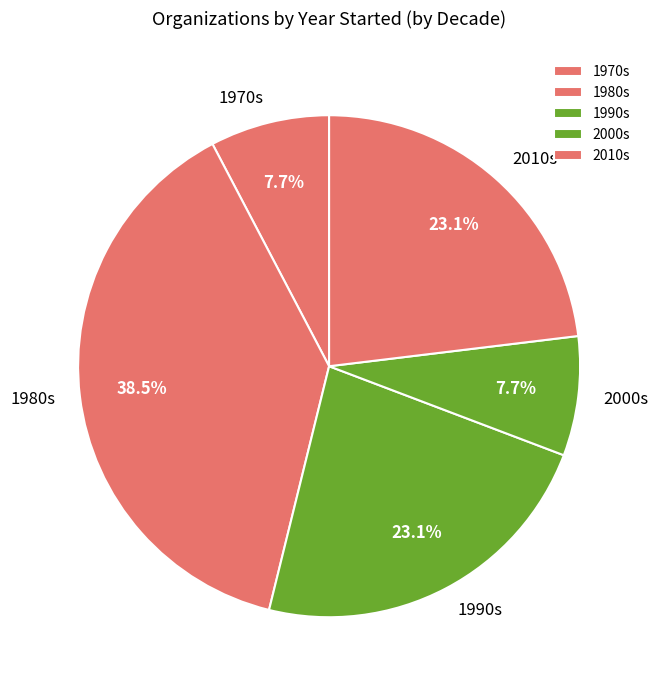

Do 2010s and 1990s together represent more than half of the pie?

No